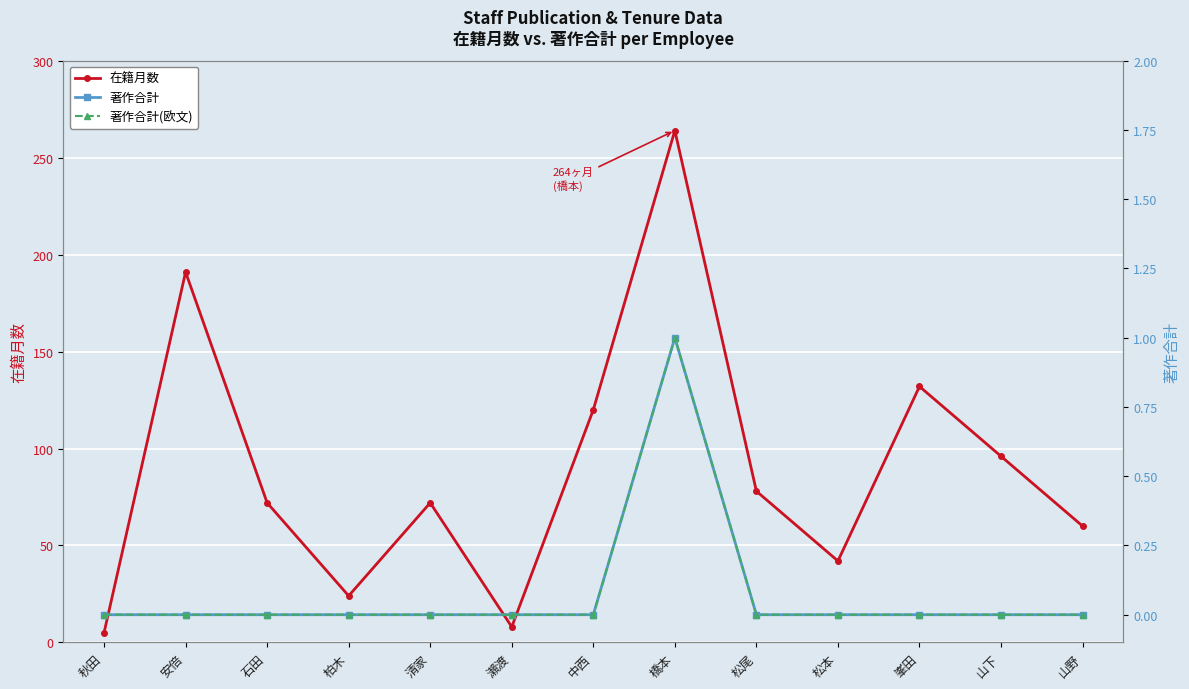

What is the total value across all series at 峯田?

132